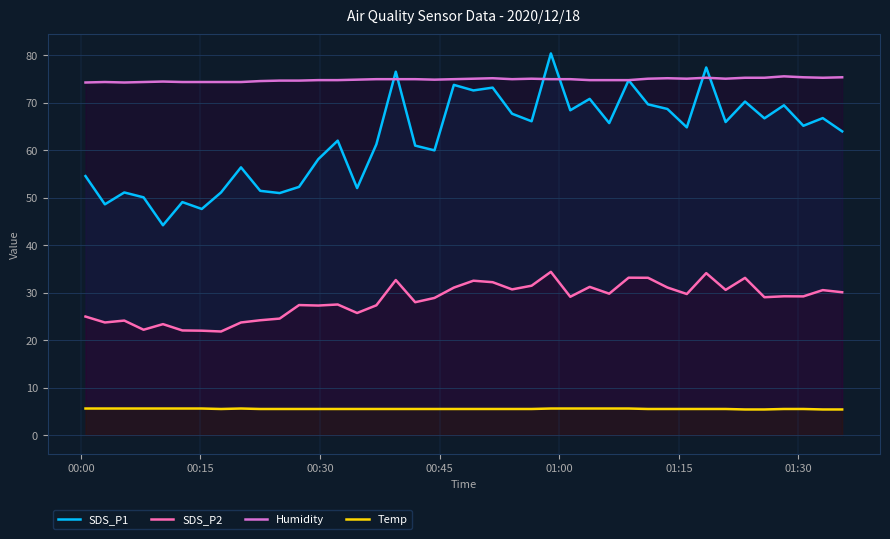

True or false: SDS_P2 and SDS_P1 cross at least once.

False